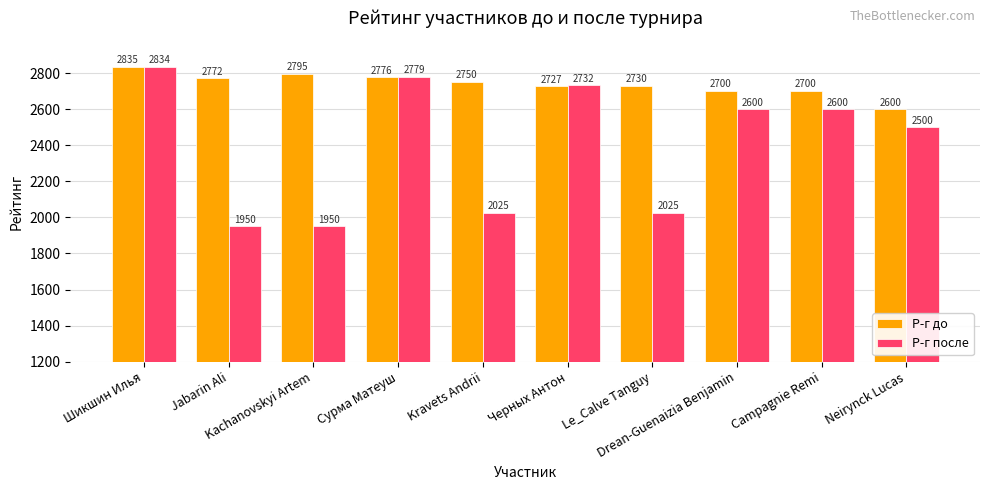

What is the total value across all series at Jabarin Ali?

4722